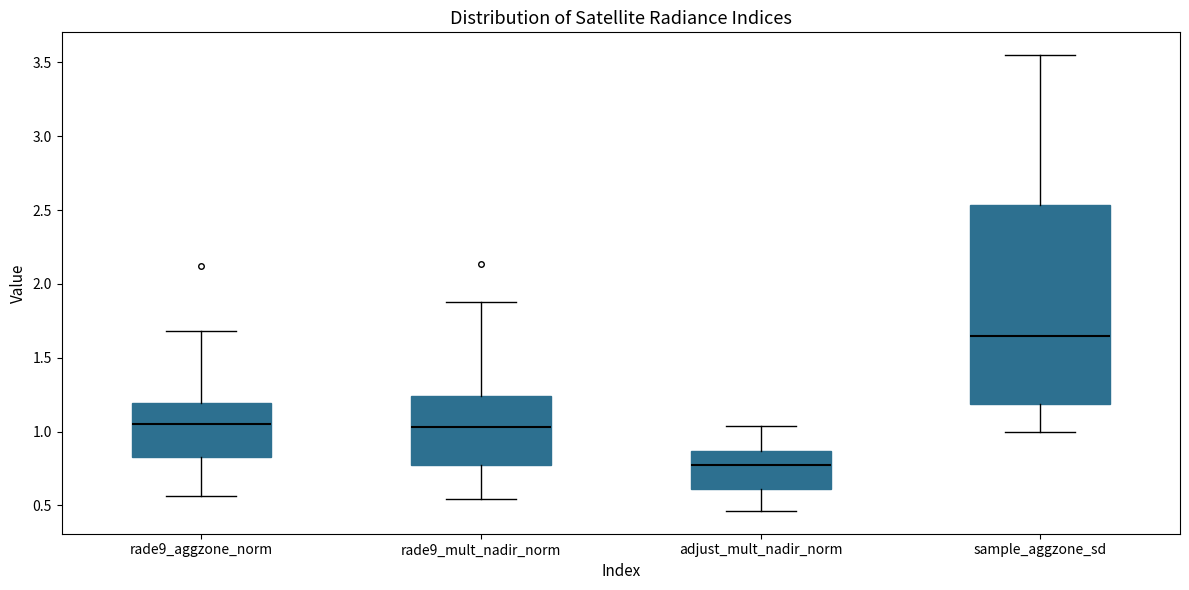

Reading left to right, transcribe this box plot: for each box, give where its median line is, the range the box spans, and where its two whiskers end, as read against the y-axis. The values are not printed on the chart, so give them approximately, as read against the axis.

rade9_aggzone_norm: median 1.05, box 0.85 to 1.20, whiskers 0.55 to 1.70
rade9_mult_nadir_norm: median 1.05, box 0.80 to 1.25, whiskers 0.55 to 1.90
adjust_mult_nadir_norm: median 0.75, box 0.60 to 0.85, whiskers 0.45 to 1.05
sample_aggzone_sd: median 1.65, box 1.20 to 2.55, whiskers 1.00 to 3.55